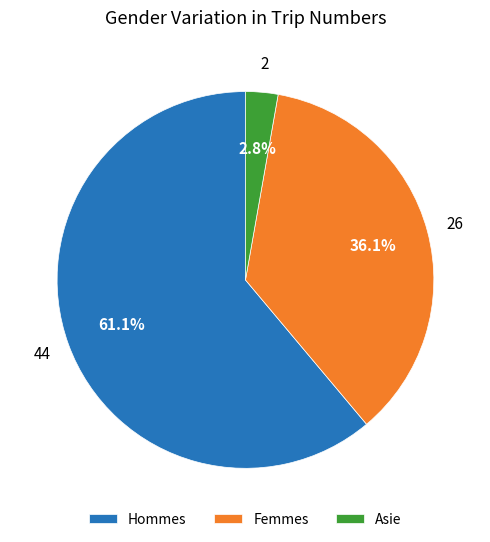

Which slice represents more than half of the pie?

Hommes